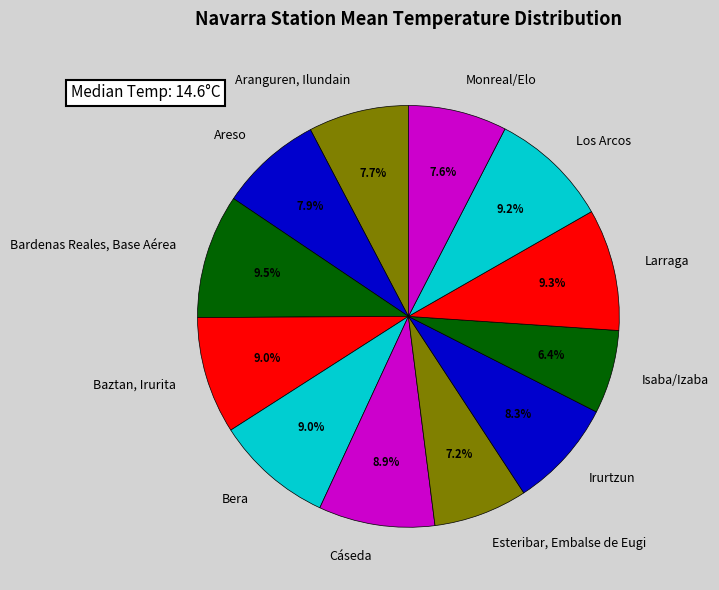

Does Los Arcos account for over 50% of the chart?

No